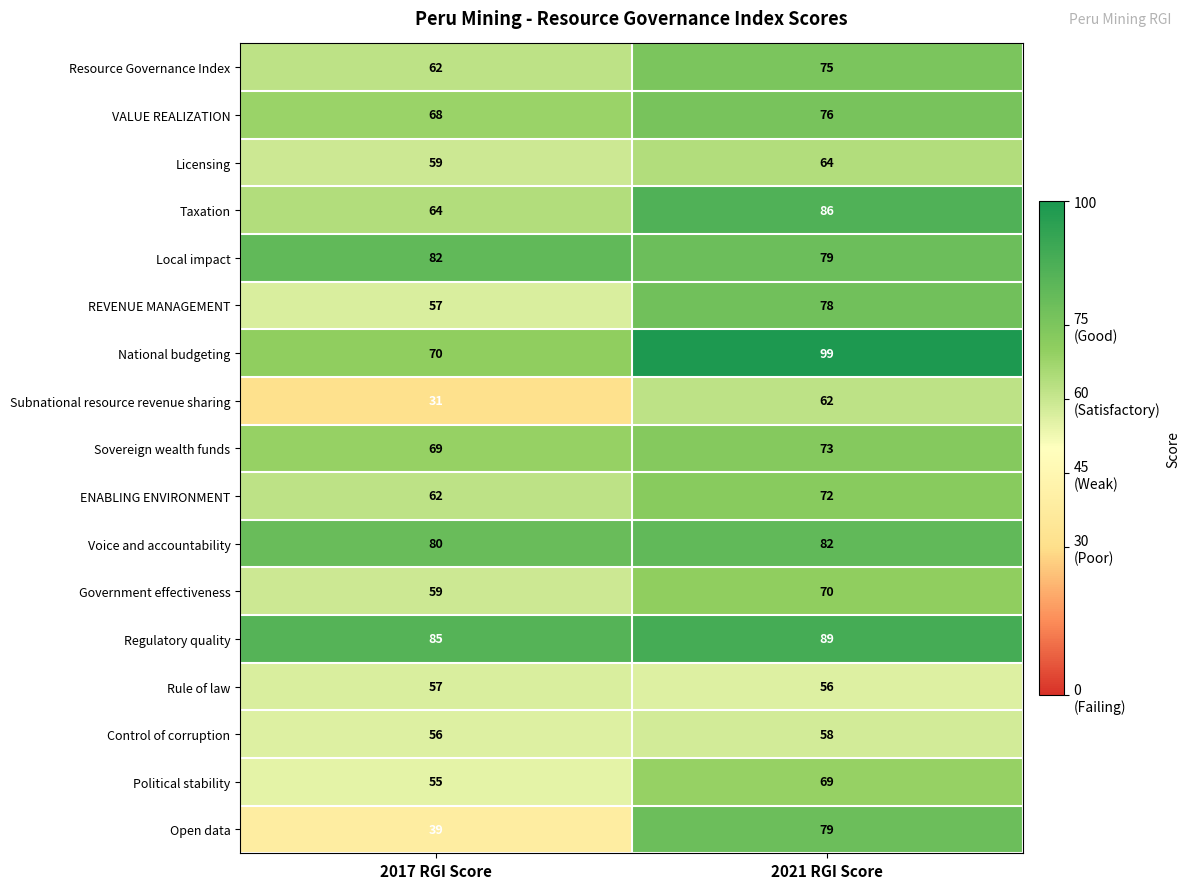

At how many categories does at least one series exceed 84?

2